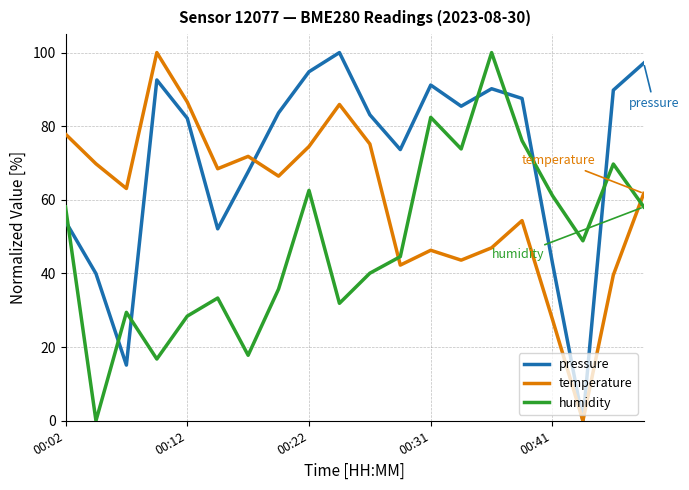

How many values in humidity are above zero?

19